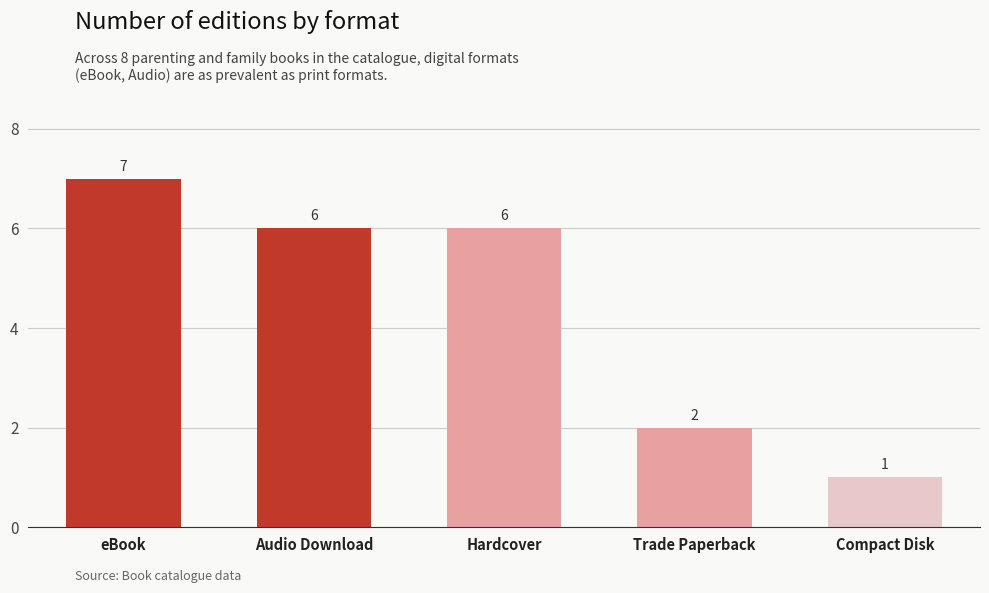

What is the change in value from eBook to Audio Download?

-1